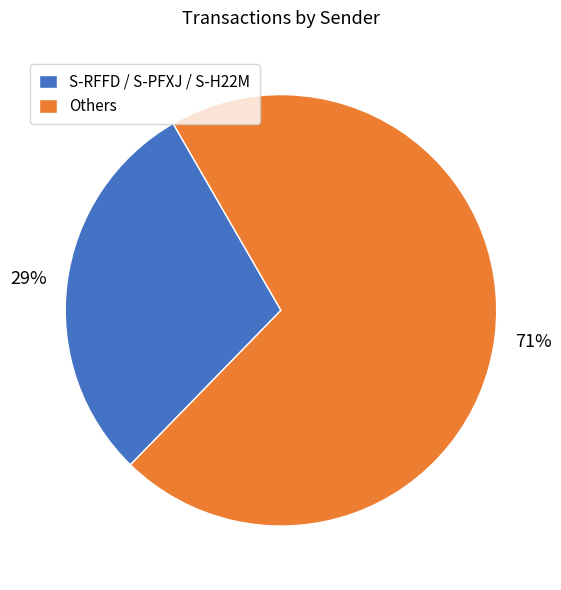

Is there a majority slice in this chart?

Yes